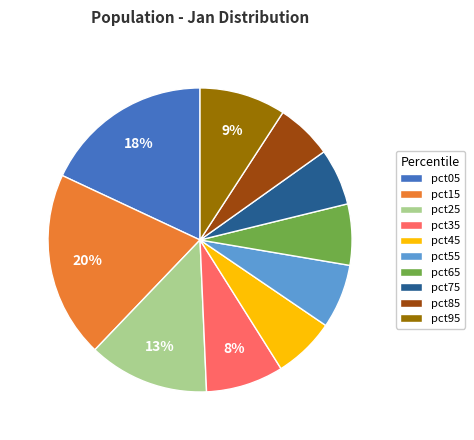

The pct45 slice represents 7% of the pie. True or false?

True